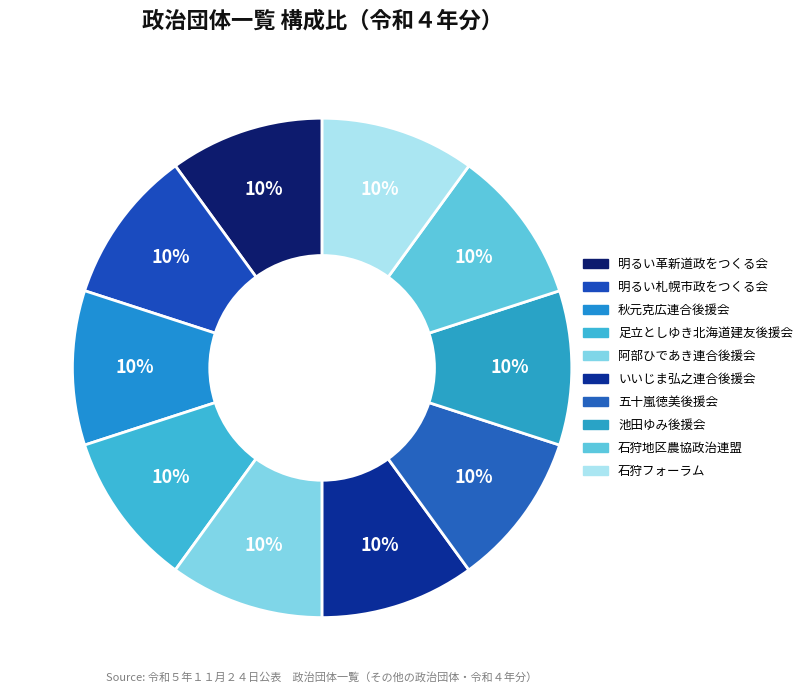

What percentage is the 池田ゆみ後援会 slice, to the nearest percent?

10%